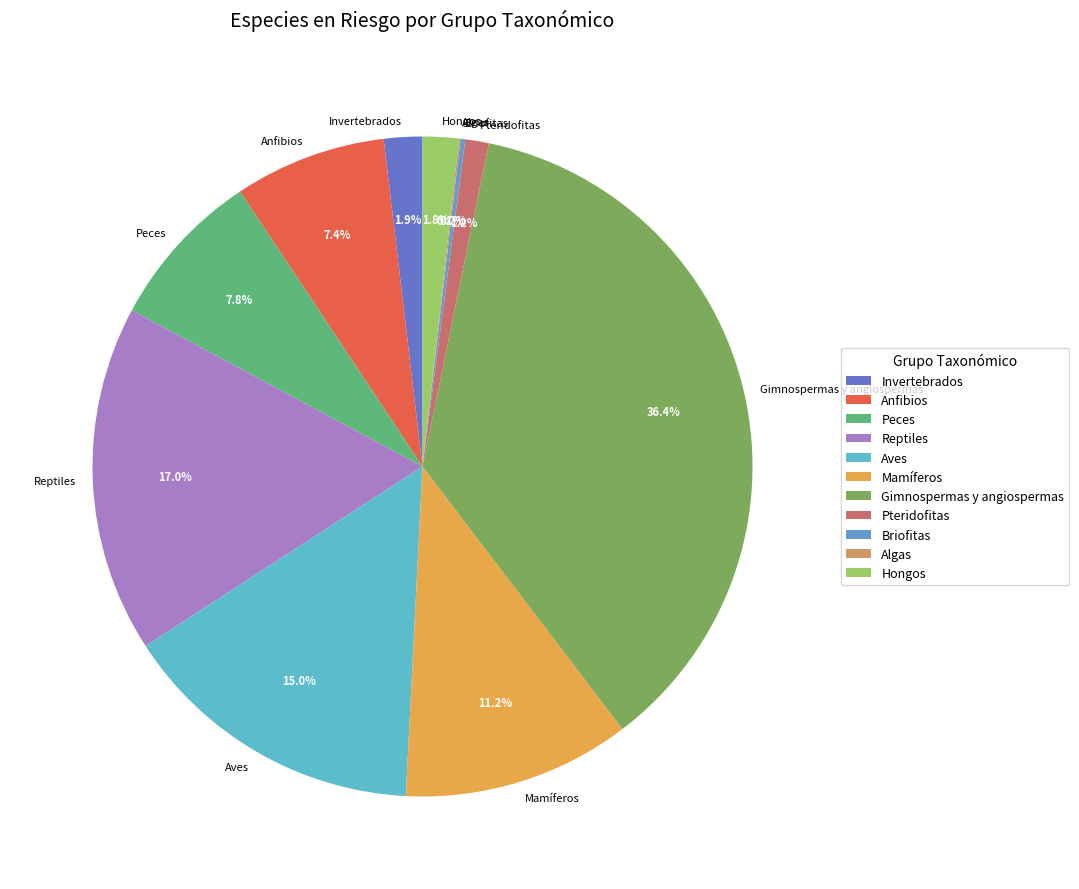

To the nearest percent, what is the average slice percentage?

9%